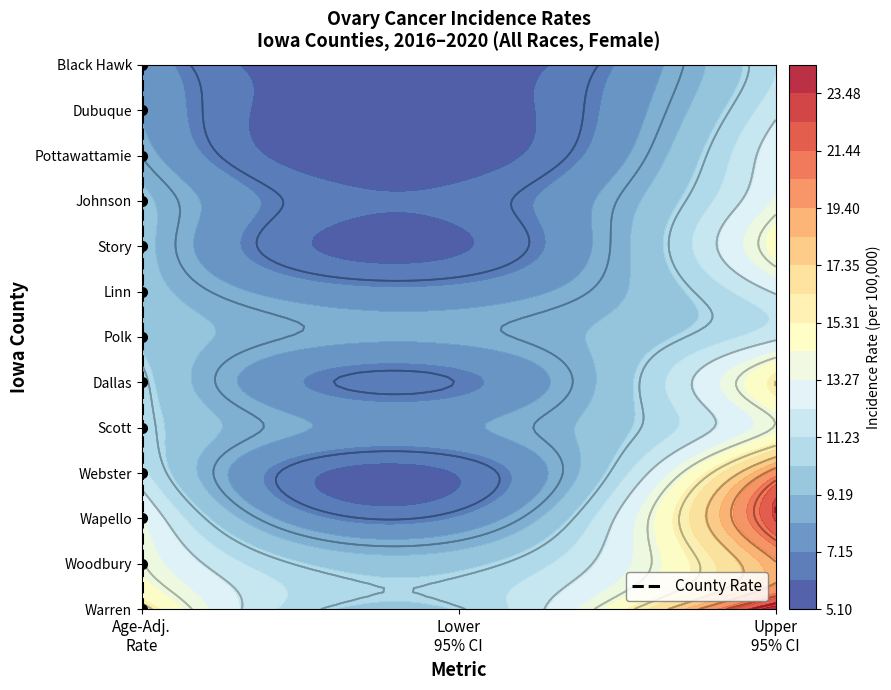

What is the average value?

6